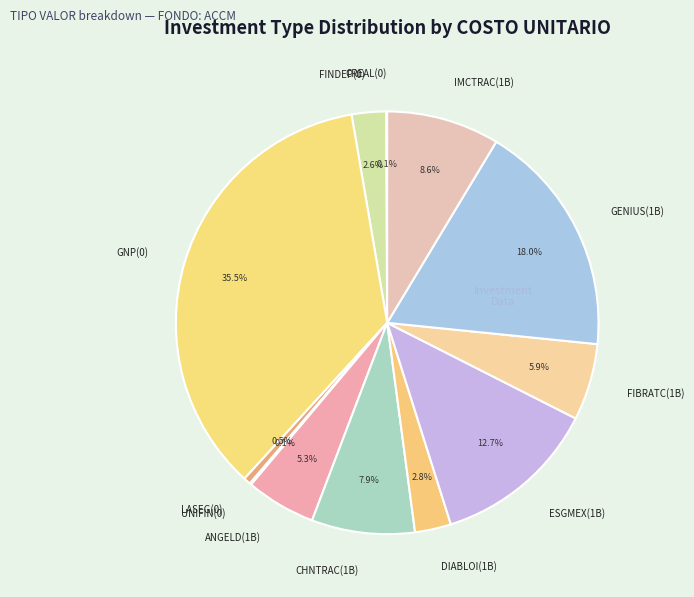

Between ANGELD(1B) and GNP(0), which is larger?

GNP(0)